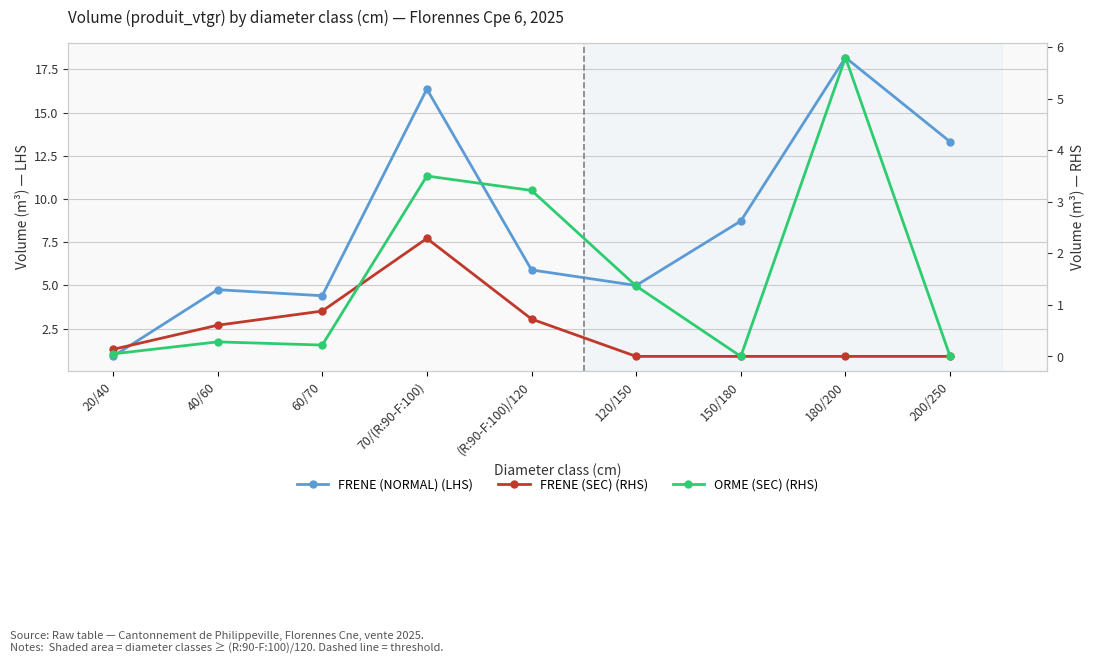

What is the maximum value for FRENE (SEC)?

2.3